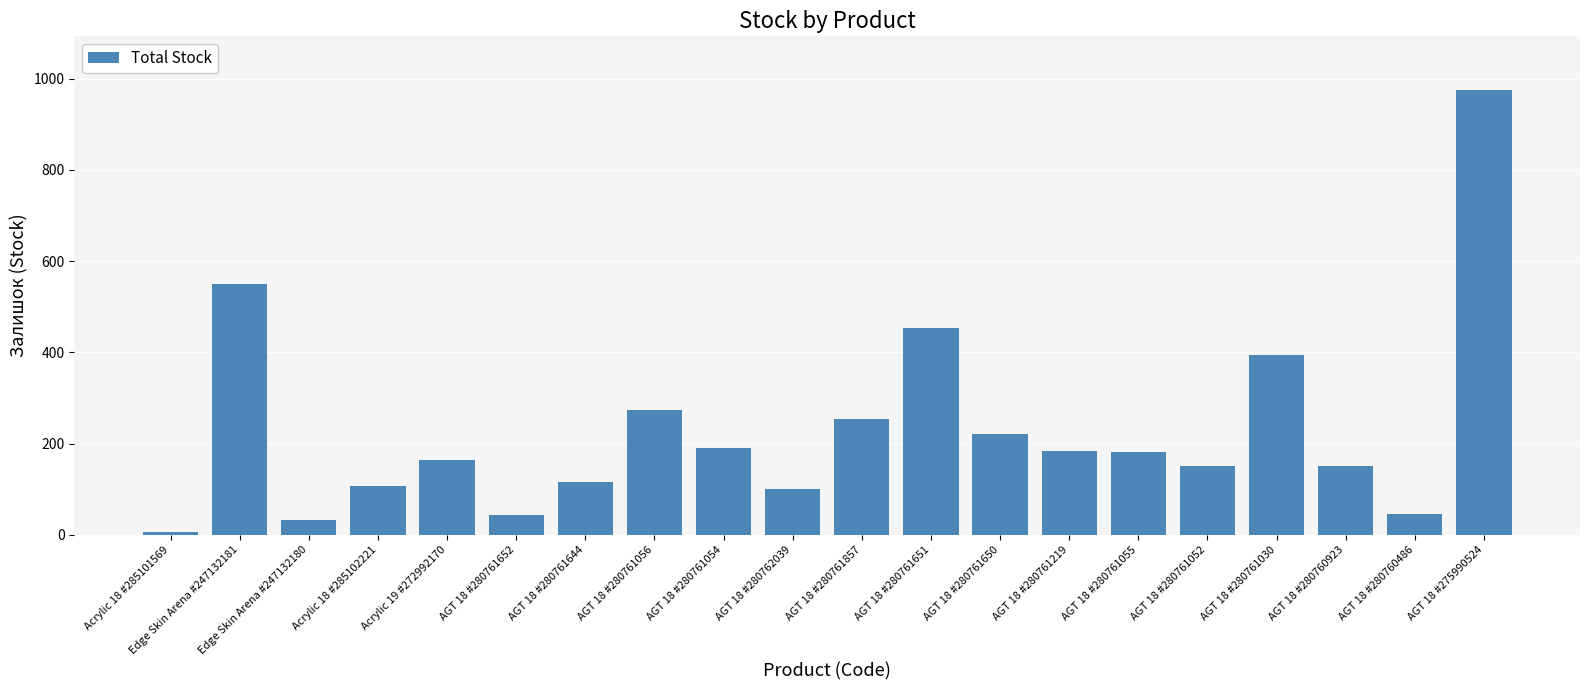

What is the ratio of the value at AGT 18 #280761219 to the value at Acrylic 18 #285102221?

1.7